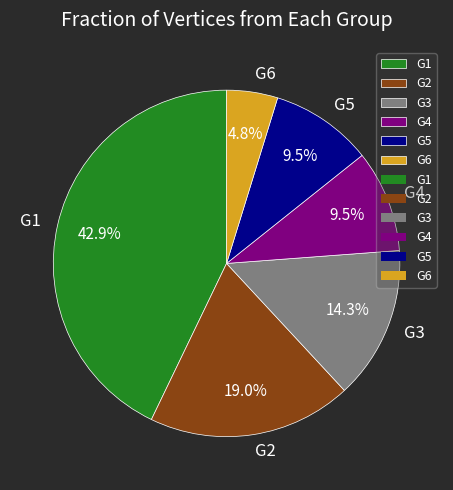

Which category has the biggest portion of the pie?

G1